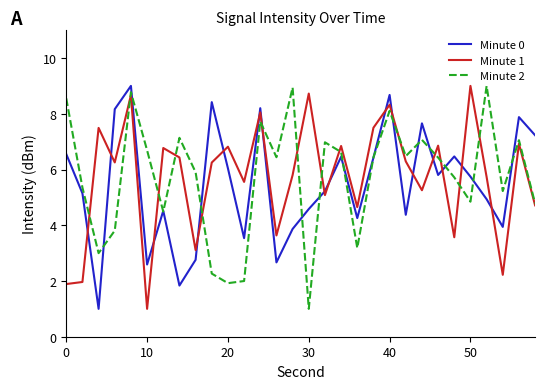

What is the maximum value shown in the chart?

9.0